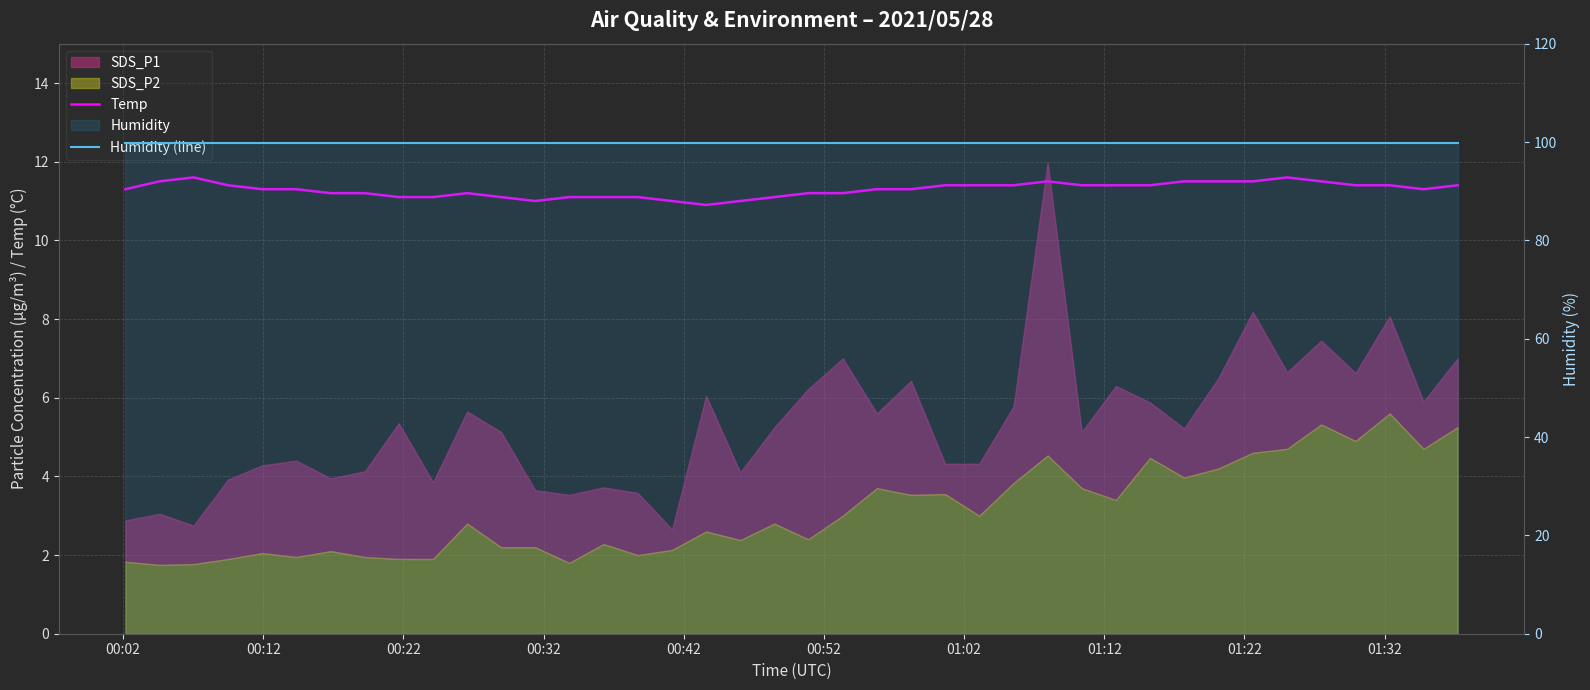

True or false: Humidity (line) and Temp intersect in this chart.

False